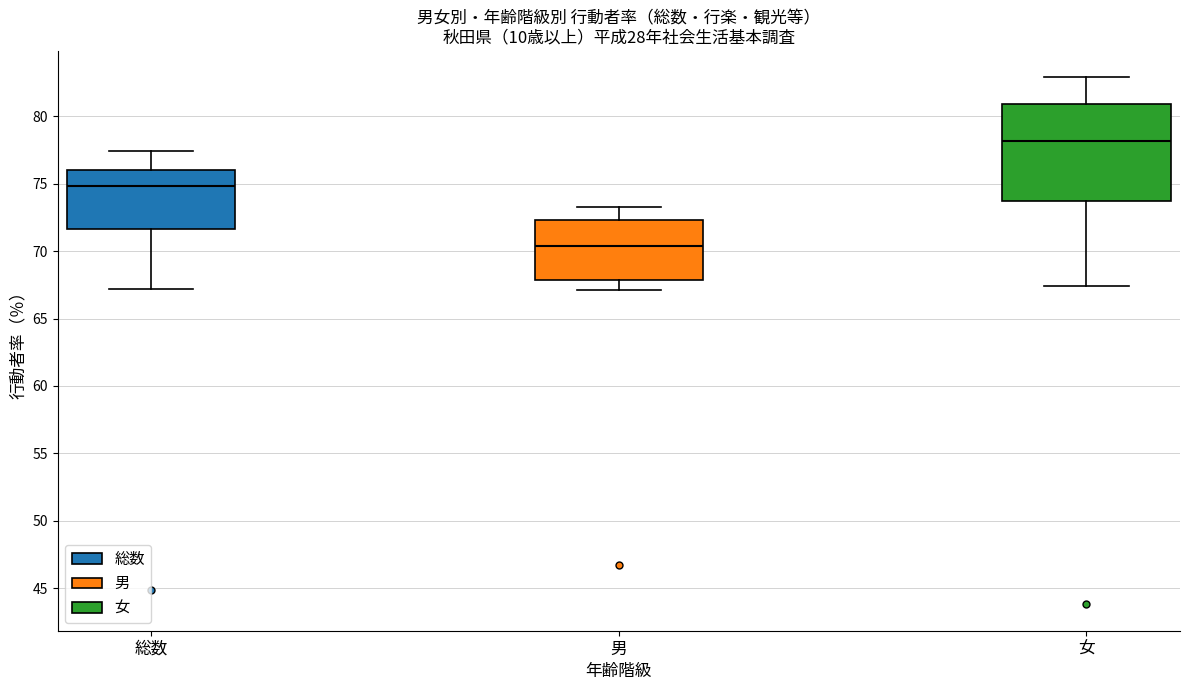

Reading left to right, transcribe this box plot: for each box, give where its median line is, the range the box spans, and where its two whiskers end, as read against the y-axis. The values are not printed on the chart, so give them approximately, as read against the axis.

総数: median 75.0, box 71.5 to 76.0, whiskers 67.0 to 77.5
男: median 70.5, box 68.0 to 72.5, whiskers 67.0 to 73.5
女: median 78.0, box 73.5 to 81.0, whiskers 67.5 to 83.0